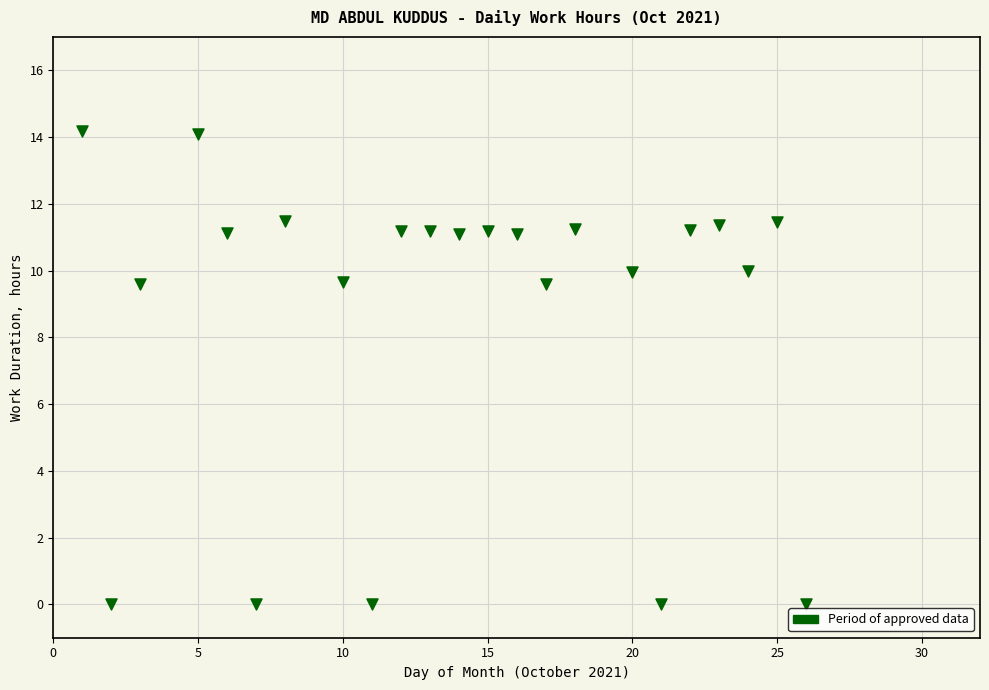

What is the range of Y values (max minus min)?

14.2